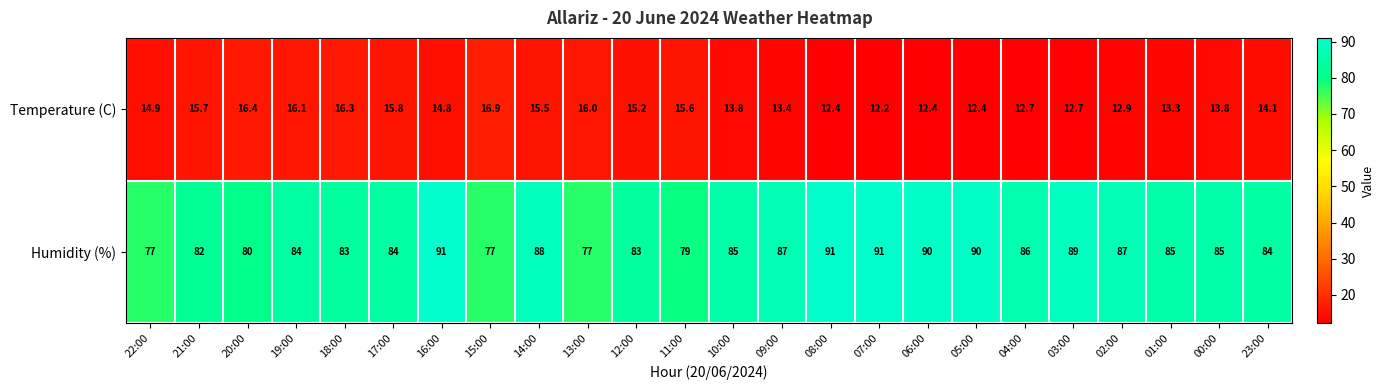

List the series in order of their overall mean, highest first.

Humidity (%), Temperature (C)